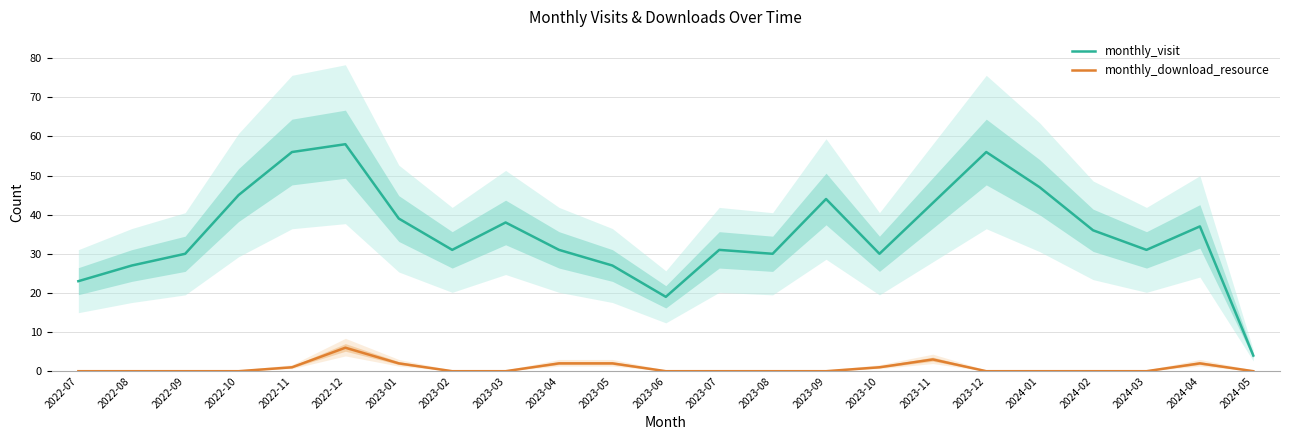

Which has a higher value, 2023-07 or 2022-07?

2023-07